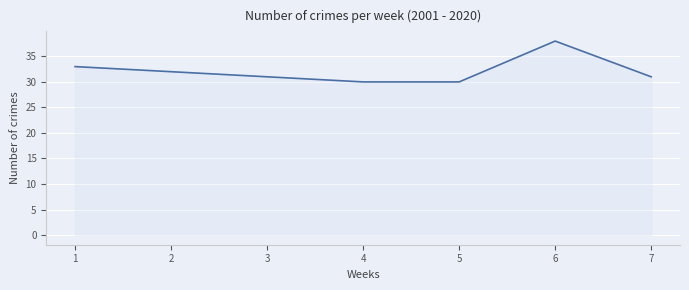

Approximately how many times larger is the value at 2 compared to 3?

1.0